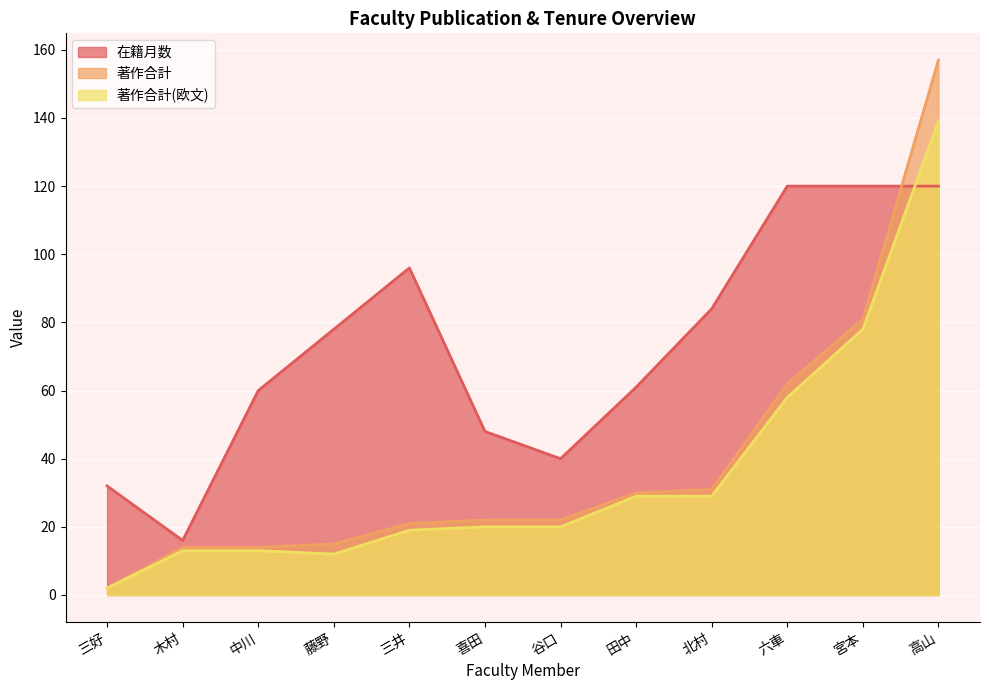

Which series changed the most between 谷口 and 三好?

著作合計